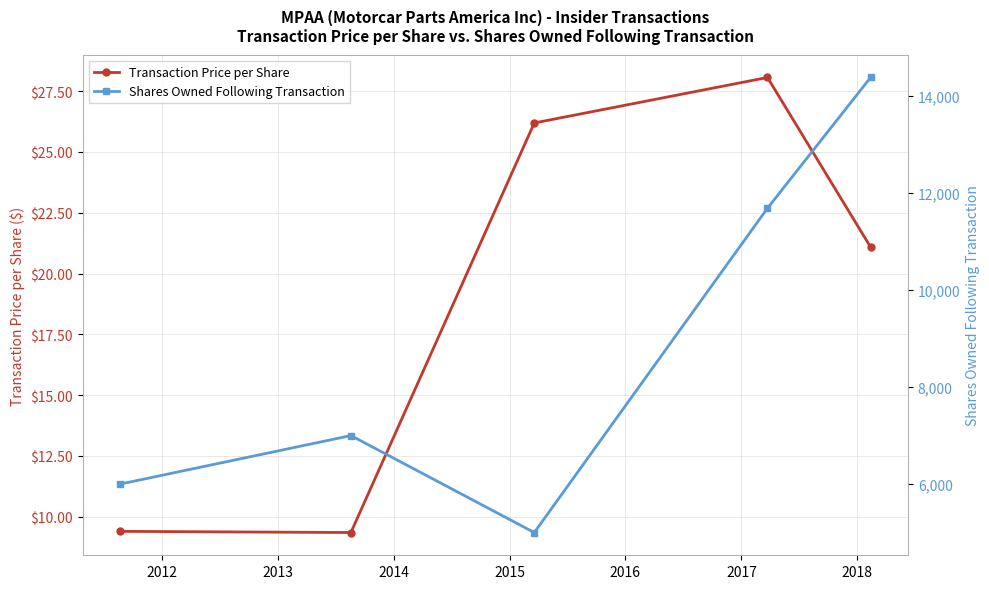

Does the chart display data point markers on the line(s)?

Yes